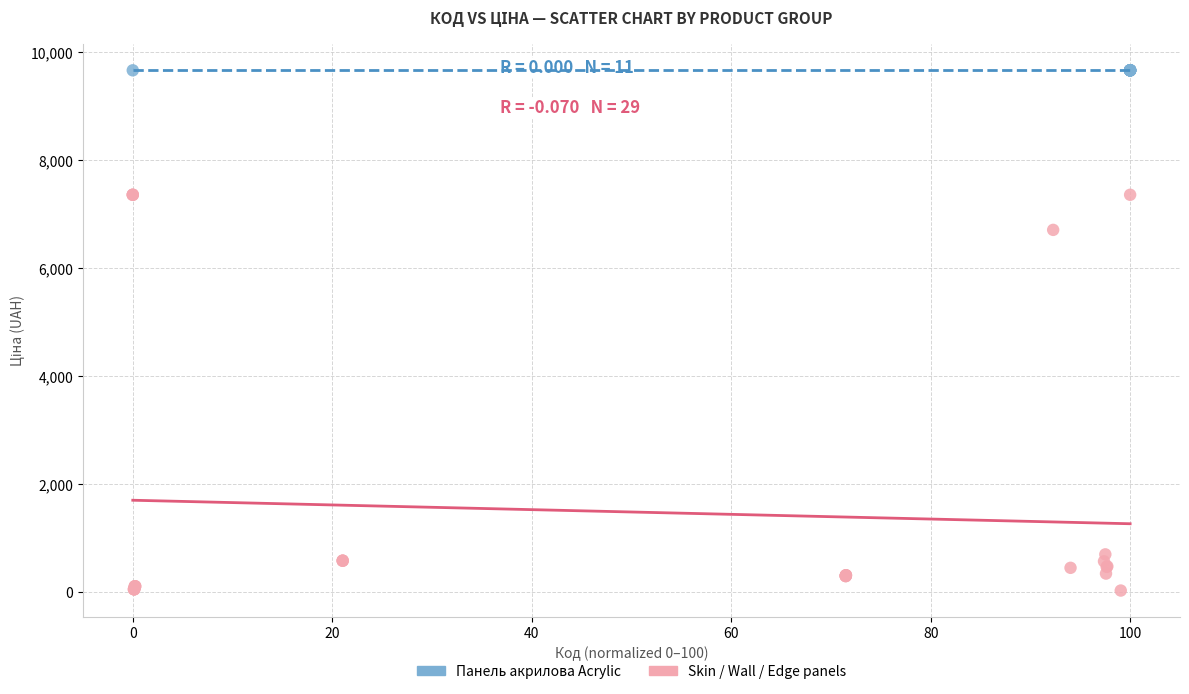

Which series contains the highest Y value?

Панель акрилова Acrylic